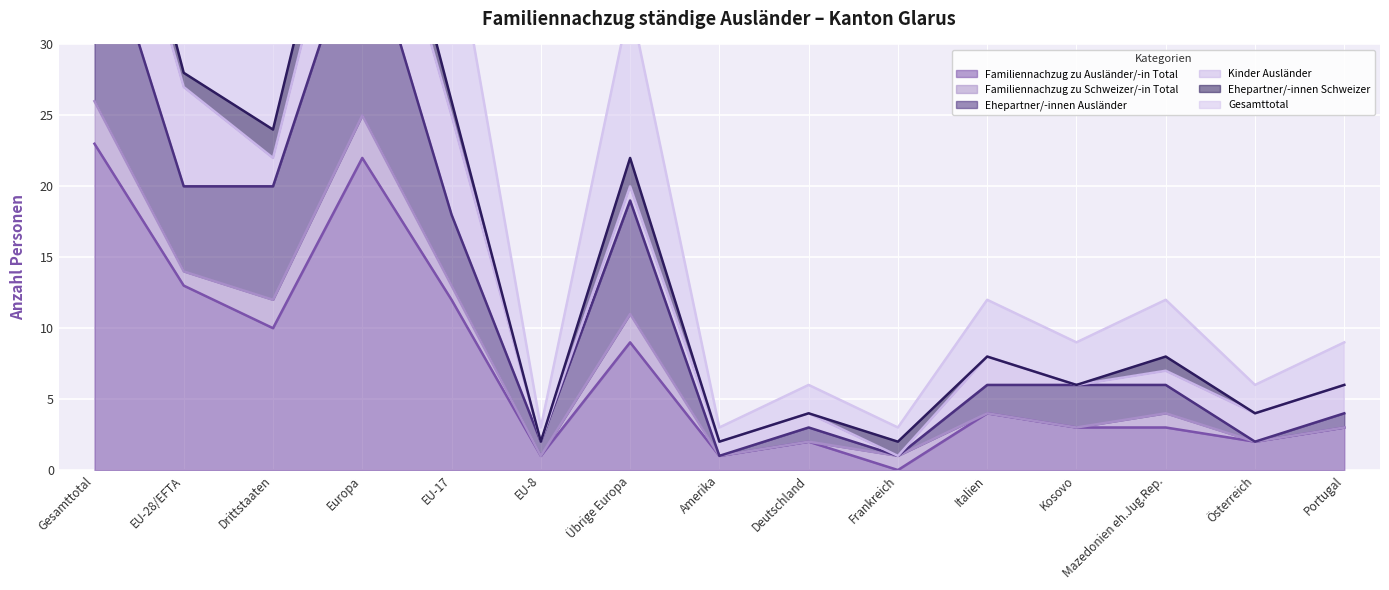

List the labels in order of Ehepartner/-innen Ausländer value, smallest first.

Amerika, Frankreich, EU-8, Österreich, Deutschland, Portugal, Italien, Kosovo, Mazedonien eh.Jug.Rep., EU-17, Übrige Europa, EU-28/EFTA, Drittstaaten, Europa, Gesamttotal